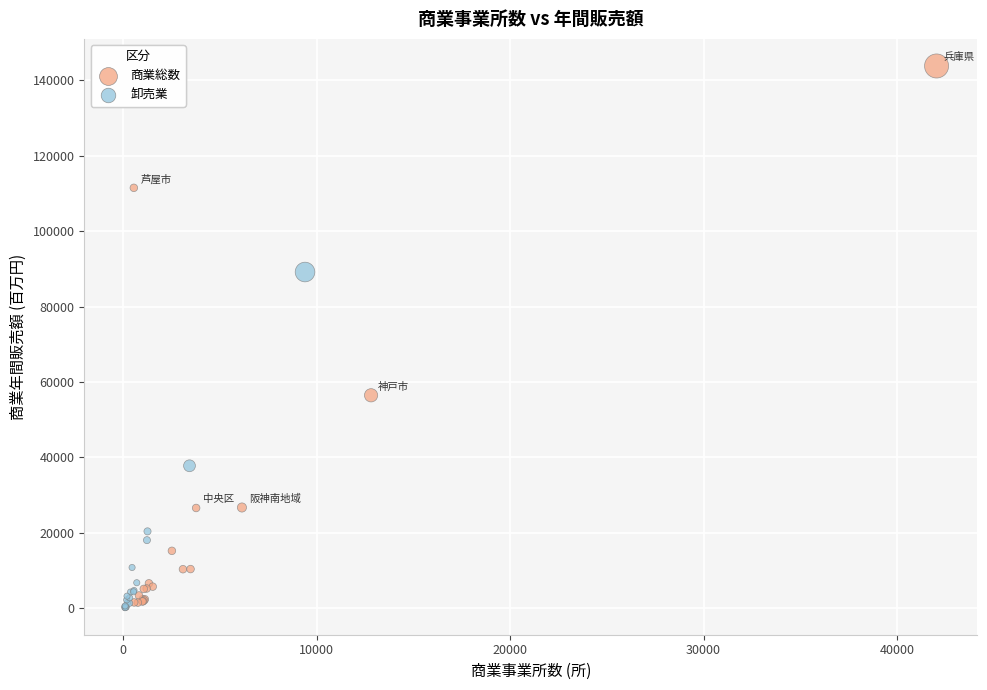

What are all the series names shown in the legend?

商業総数, 卸売業